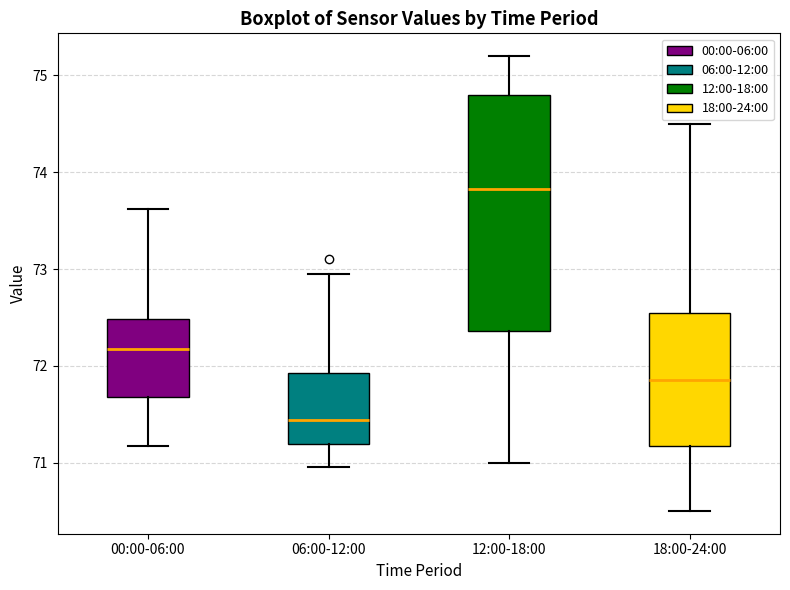

Reading left to right, transcribe this box plot: for each box, give where its median line is, the range the box spans, and where its two whiskers end, as read against the y-axis. The values are not printed on the chart, so give them approximately, as read against the axis.

00:00-06:00: median 72.2, box 71.7 to 72.5, whiskers 71.2 to 73.6
06:00-12:00: median 71.4, box 71.2 to 71.9, whiskers 71.0 to 73.0
12:00-18:00: median 73.8, box 72.4 to 74.8, whiskers 71.0 to 75.2
18:00-24:00: median 71.9, box 71.2 to 72.6, whiskers 70.5 to 74.5